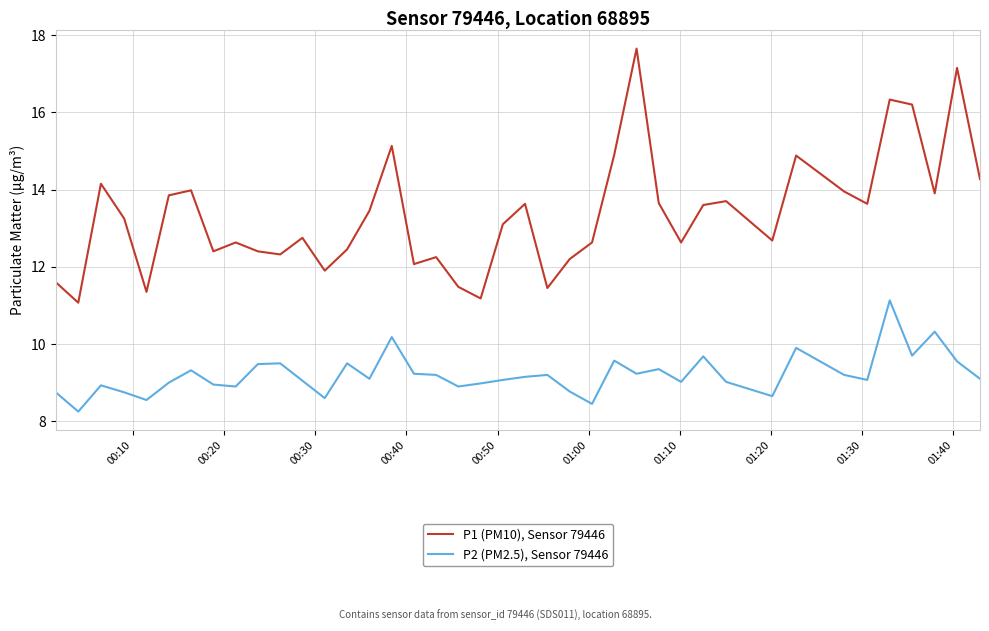

Which series has the largest total across all categories?

P1 (PM10), Sensor 79446